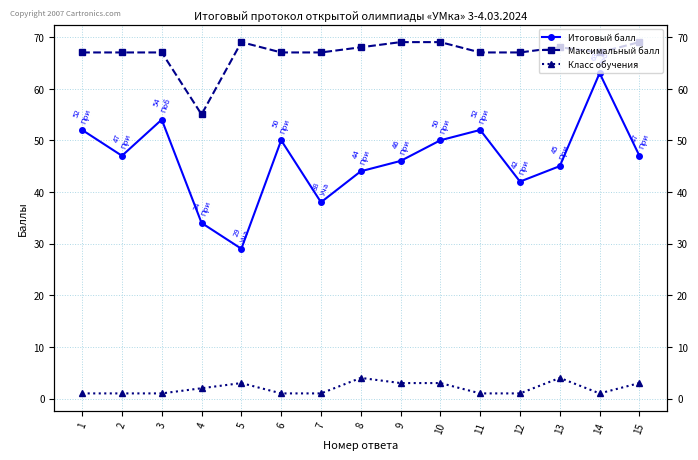

Is the value of Итоговый балл at 11 greater than the value of Класс обучения at 15?

Yes